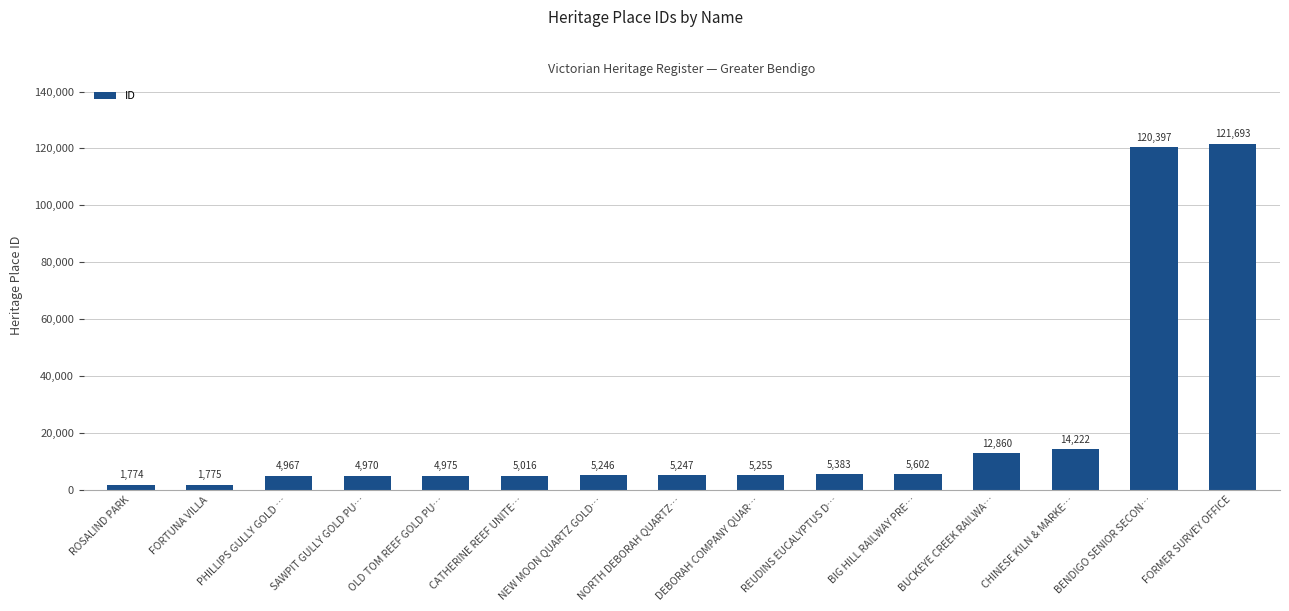

How many bars are there in total?

15